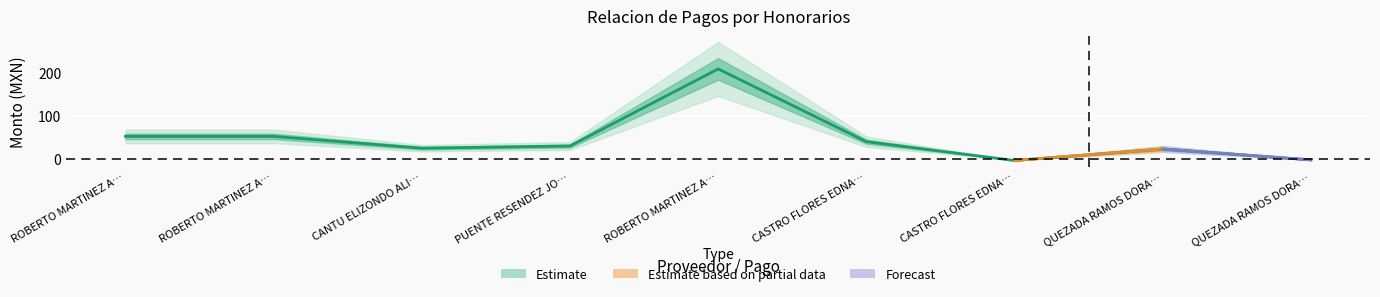

The value at CASTRO FLORES EDNA… is 40.0. True or false?

True